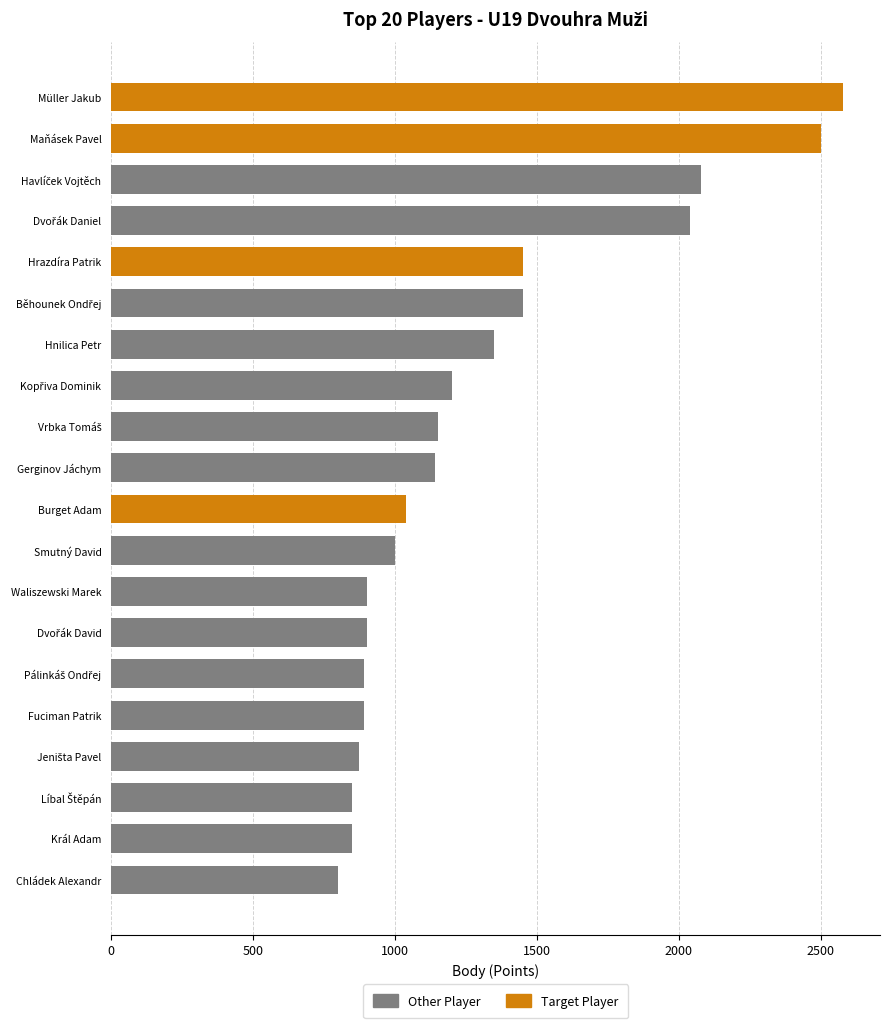

True or false: the data shows 421 at Burget Adam.

False